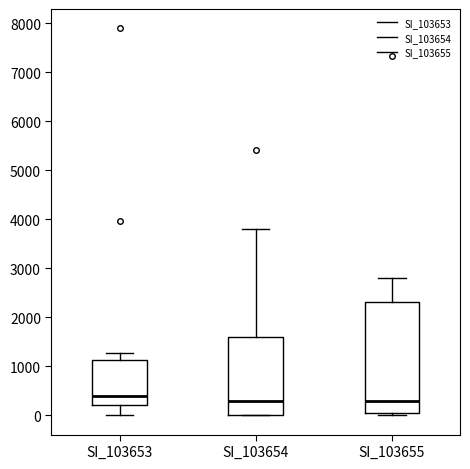

Reading left to right, read every box against the y-axis: the position of its median line, the range the box covers, and the ends of its whiskers. The values are not printed on the chart, so give them approximately, as read against the axis.

SI_103653: median 400, box 200 to 1100, whiskers 0 to 1300
SI_103654: median 300, box 0 to 1600, whiskers 0 to 3800
SI_103655: median 300, box 0 to 2300, whiskers 0 (just below the box's lower edge) to 2800